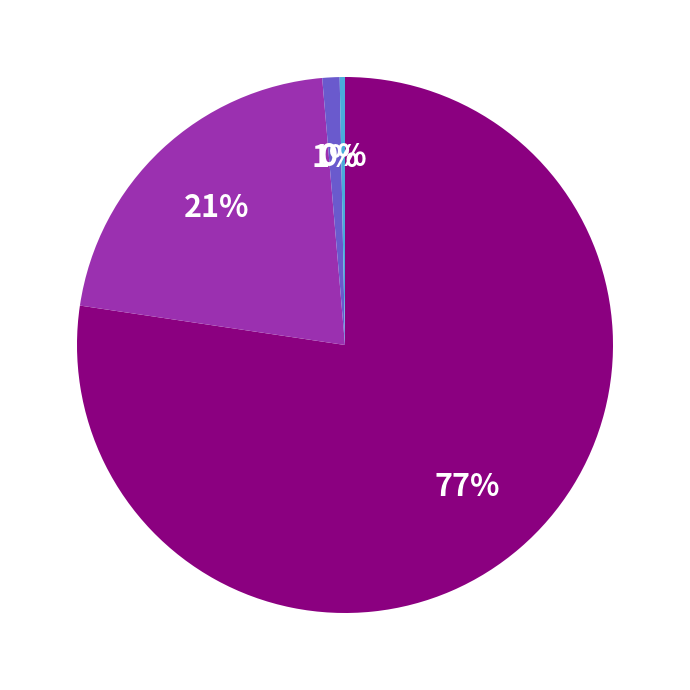

Does any single category account for the majority?

Yes